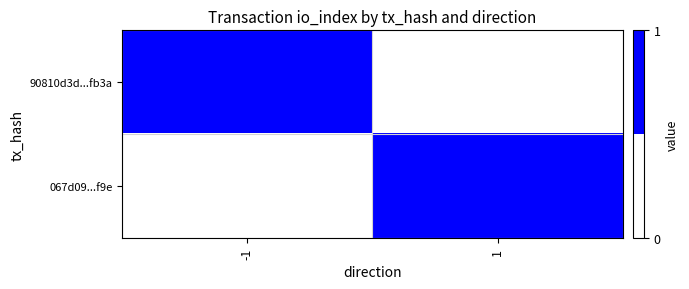

Reading left to right, what are all the values shown in this chart?

90810d3d...fb3a: -1=1	1=0
067d09...f9e: -1=0	1=1